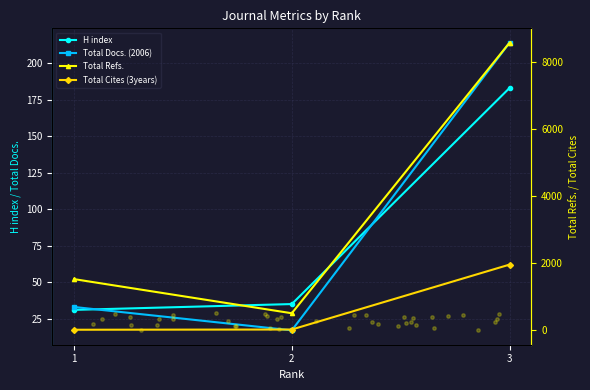

What are all the series names shown in the legend?

H index, Total Docs. (2006), Total Refs., Total Cites (3years)